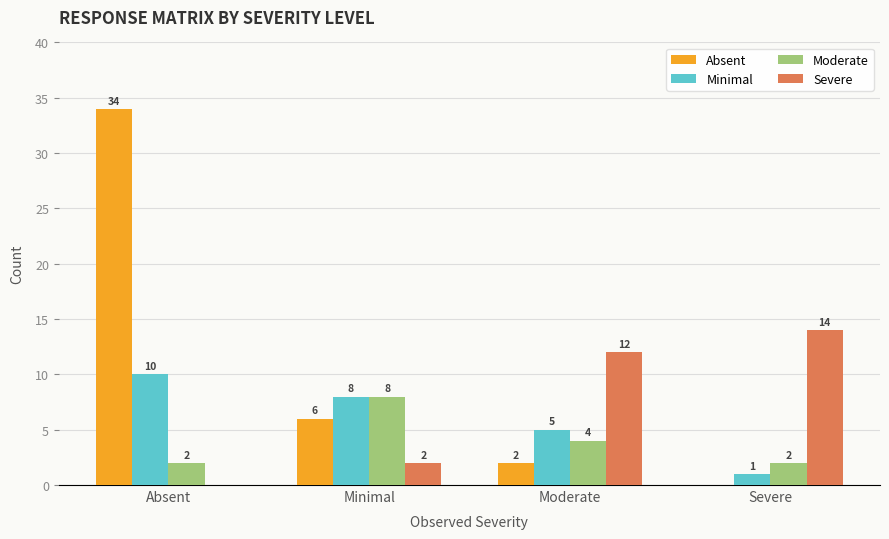

The Moderate series shows 7 at Moderate. True or false?

False